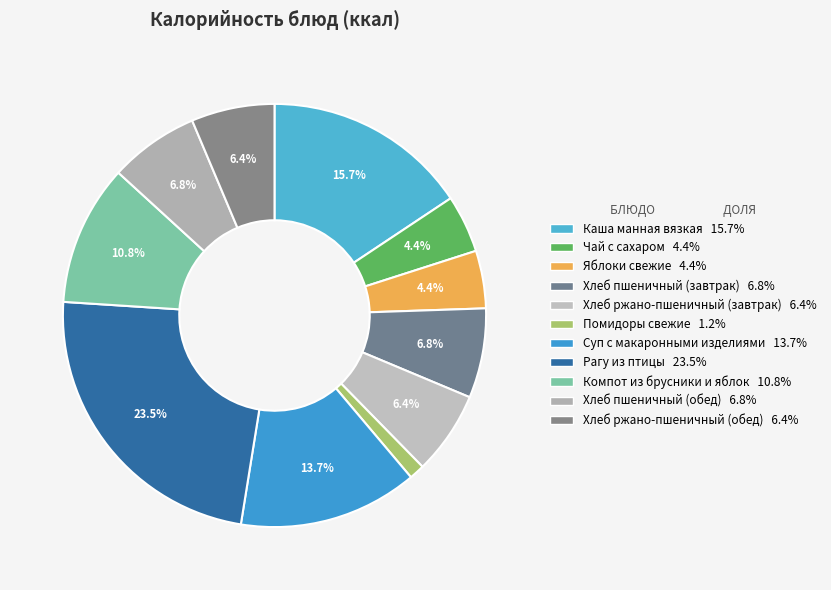

Approximately how many times larger is the value at Каша манная вязкая compared to Чай с сахаром?

3.6